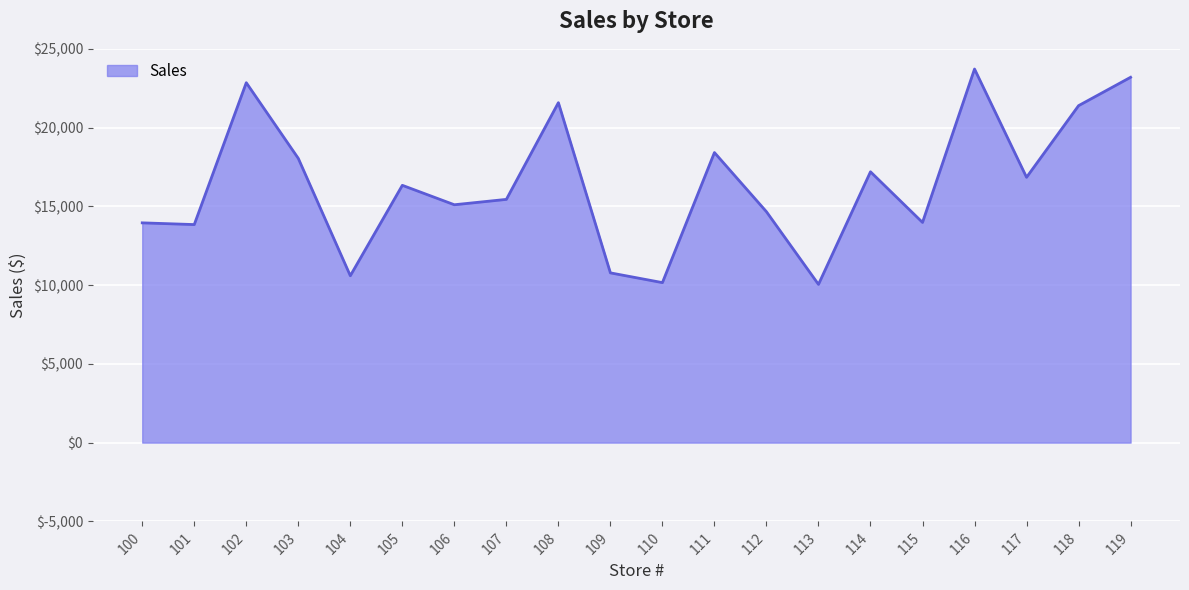

How many values exceed 16335?

10